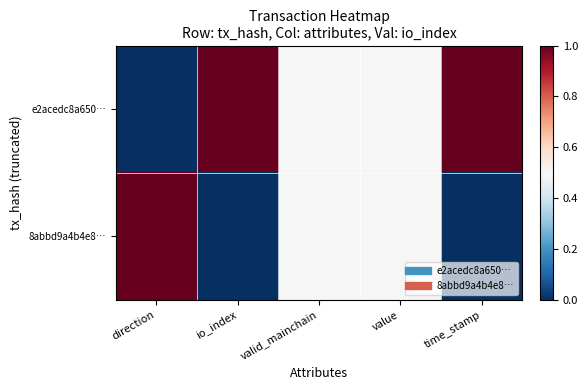

Reading left to right, extract all data points from this chart.

e2acedc8a650…: direction=0.0	io_index=1.0	valid_mainchain=0.5	value=0.5	time_stamp=1.0
8abbd9a4b4e8…: direction=1.0	io_index=0.0	valid_mainchain=0.5	value=0.5	time_stamp=0.0